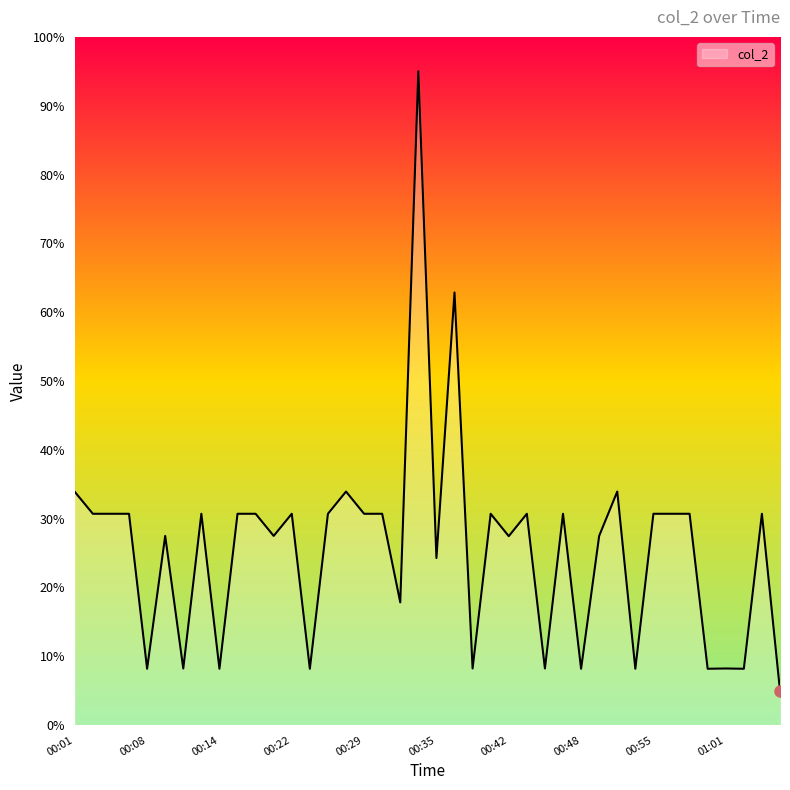

Reading left to right, extract all data points from this chart.

33.9	30.7	30.7	30.7	8.2	27.5	8.2	30.7	8.2	30.7	30.7	27.5	30.7	8.2	30.7	33.9	30.7	30.7	17.8	95.0	24.3	62.9	8.2	30.7	27.5	30.7	8.2	30.7	8.2	27.5	33.9	8.2	30.7	30.7	30.7	8.2	8.2	8.2	30.7	5.0